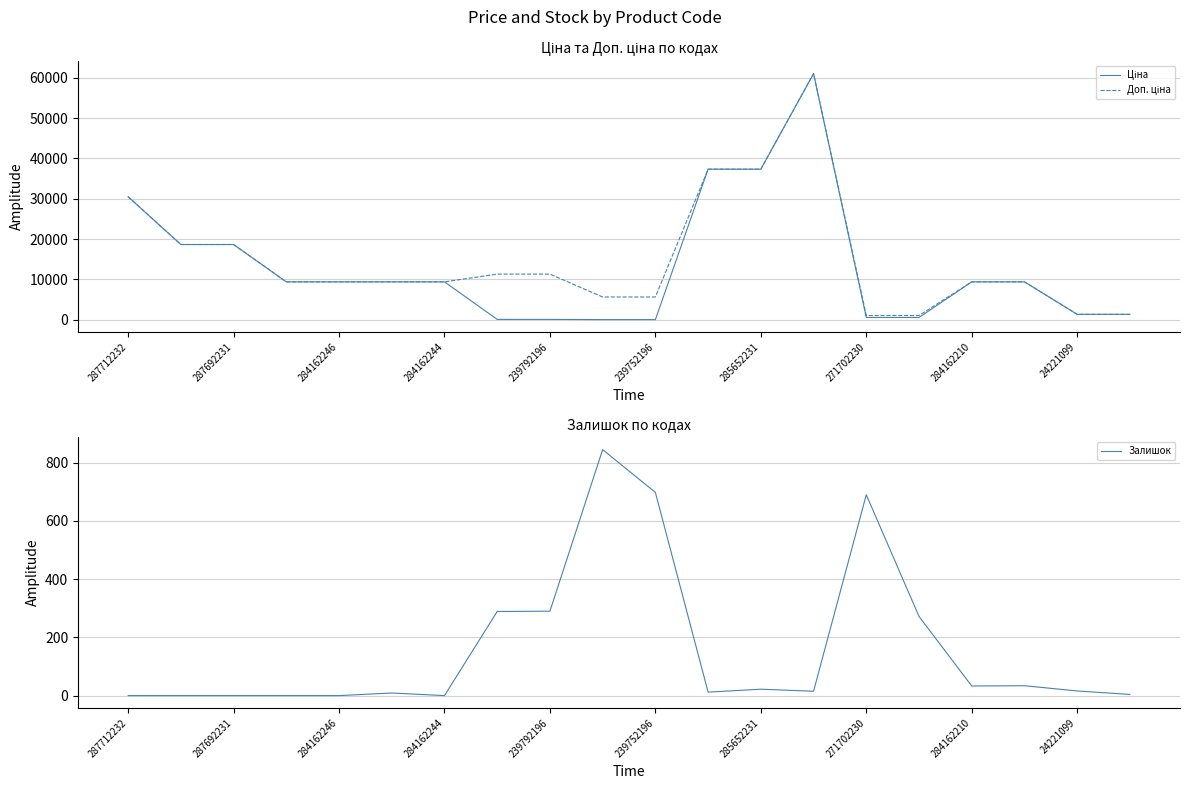

The Залишок series shows 484 at 239752196. True or false?

False